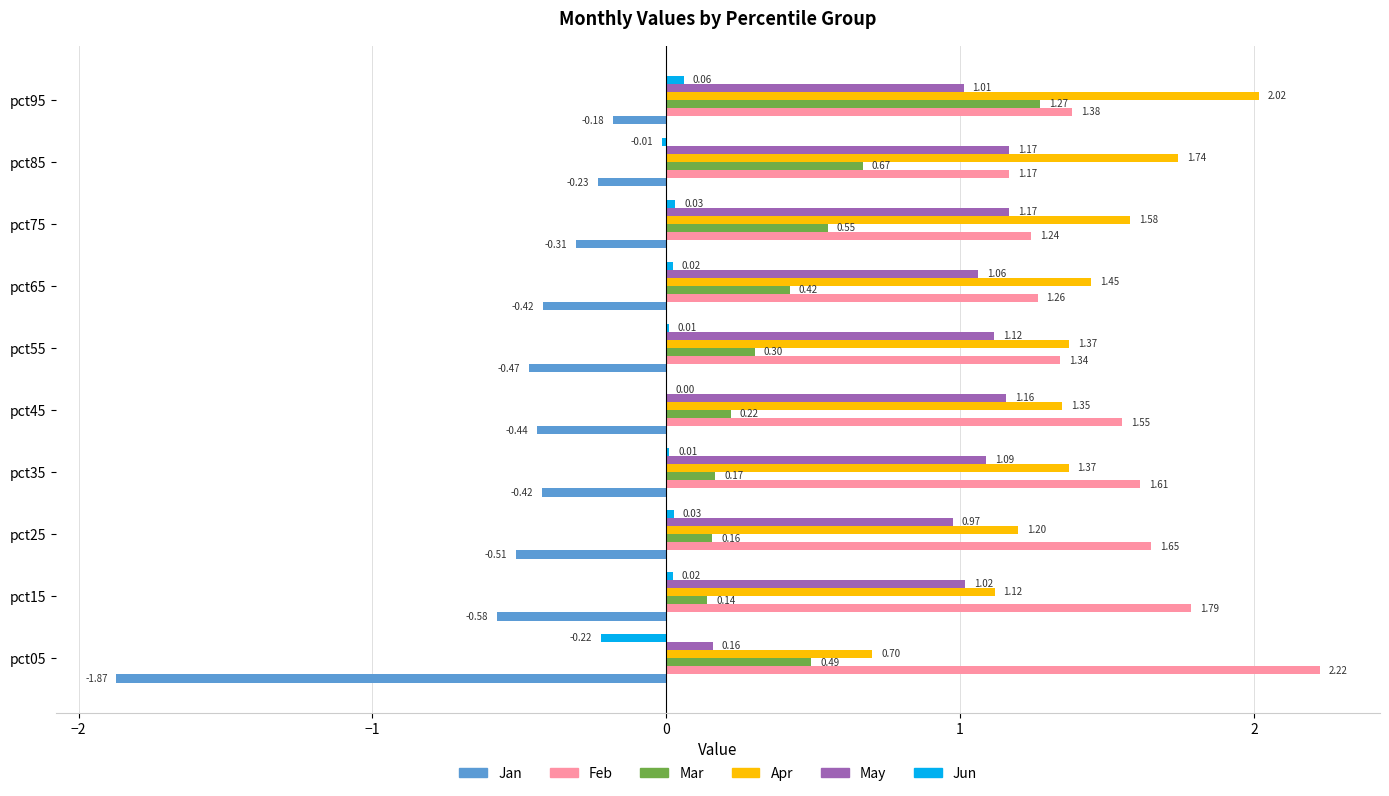

Between pct85 and pct95, which series saw the biggest shift?

Mar